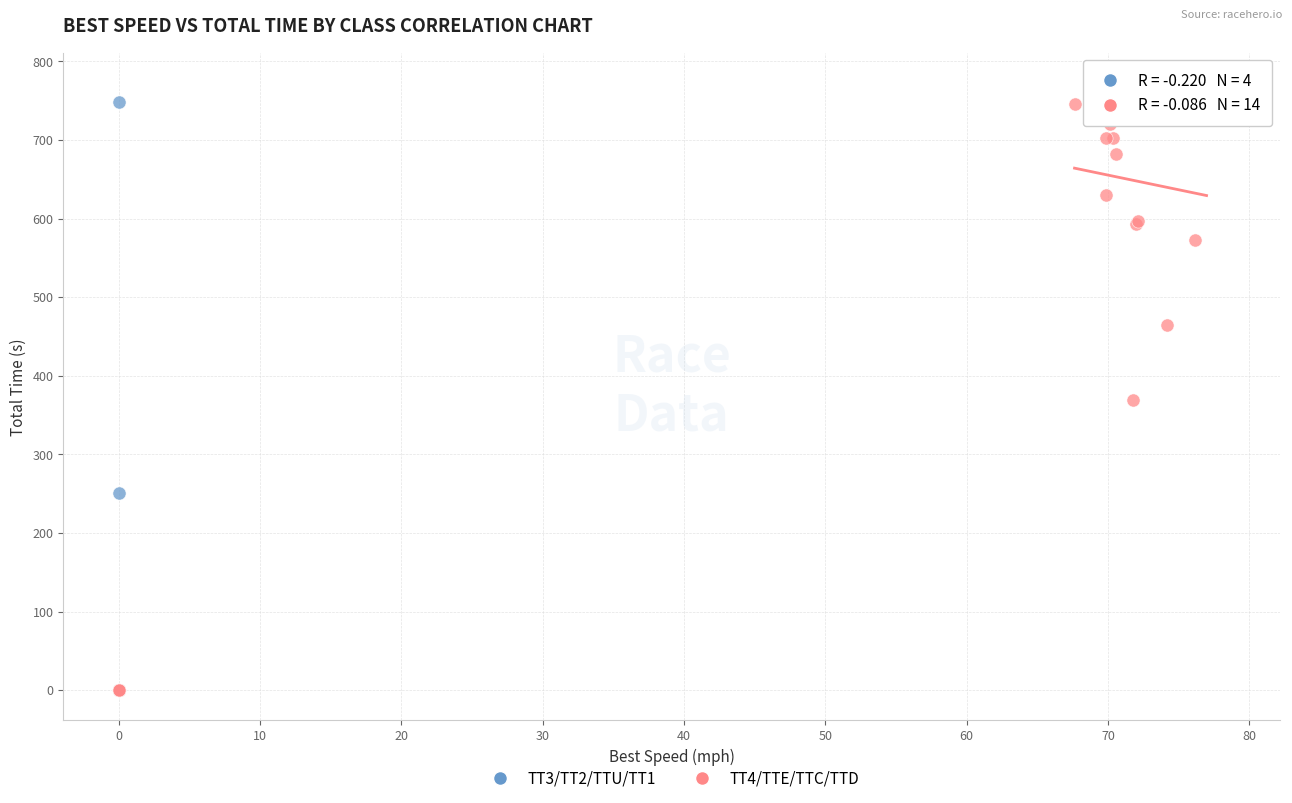

What are all the series names shown in the legend?

TT3/TT2/TTU/TT1, TT4/TTE/TTC/TTD